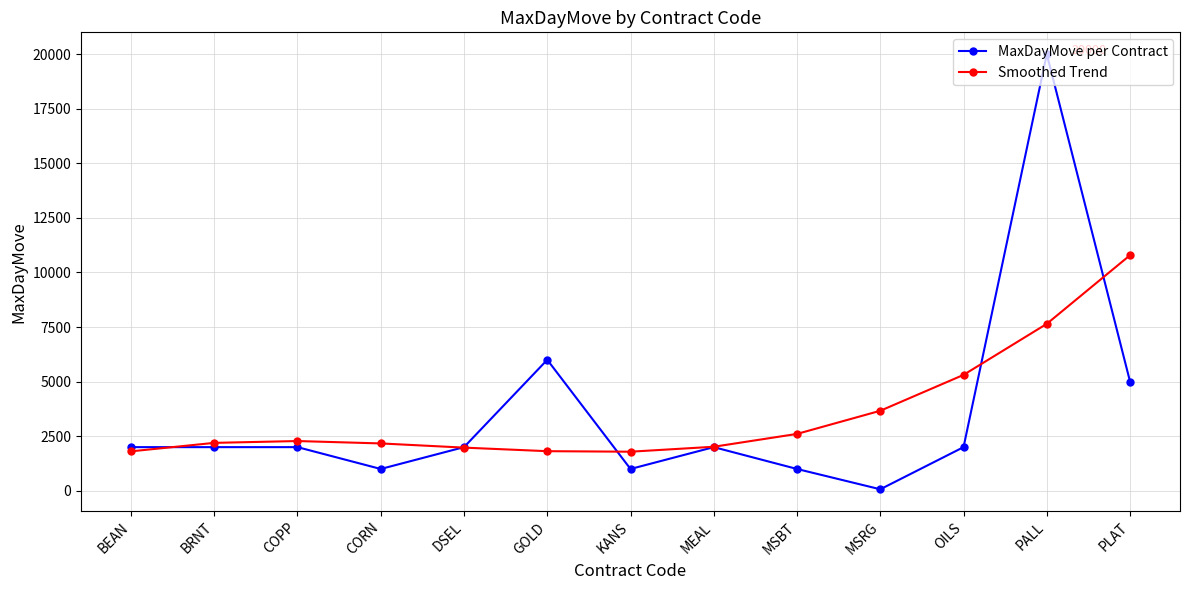

Which category has the highest value across all series?

PALL